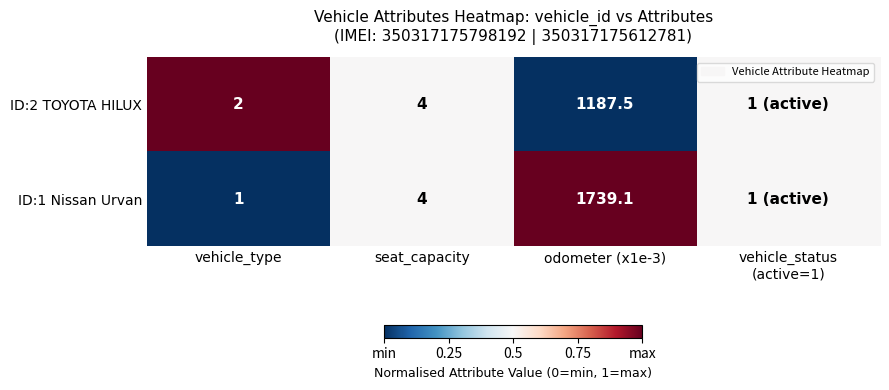

At vehicle_type, list the series in order from smallest to largest.

ID:1 Nissan Urvan, ID:2 TOYOTA HILUX